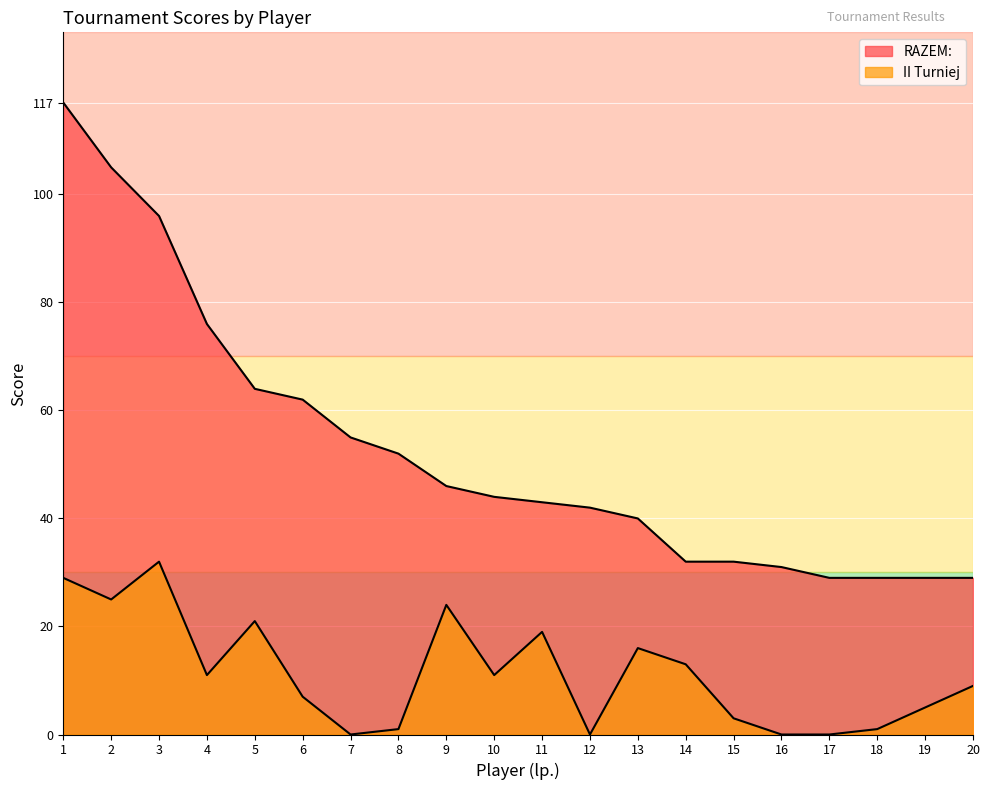

Between 11 and 5, which is larger?

5